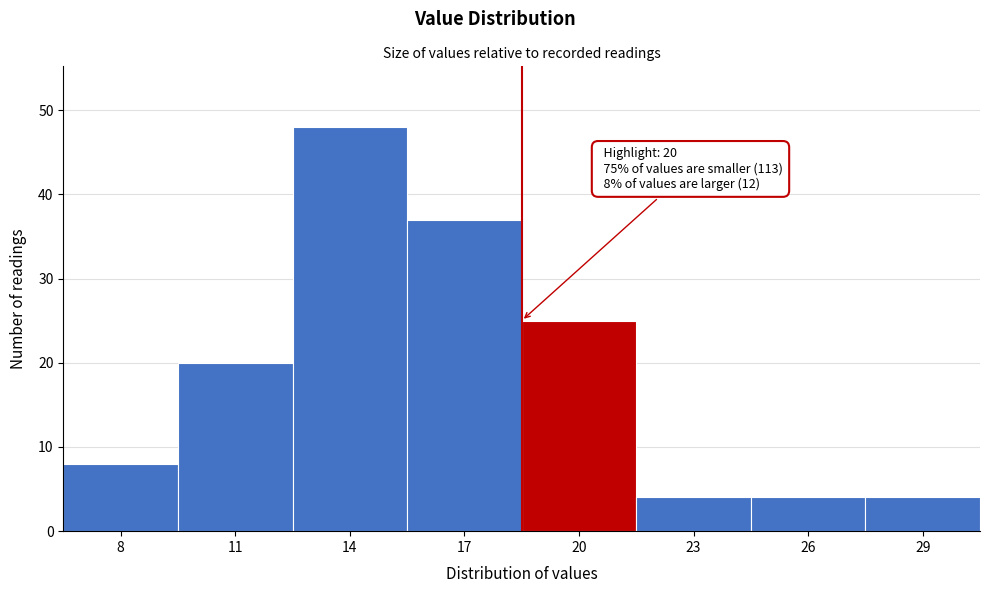

Reading right to left, what are all the values shown in this chart?

4	4	4	25	37	48	20	8